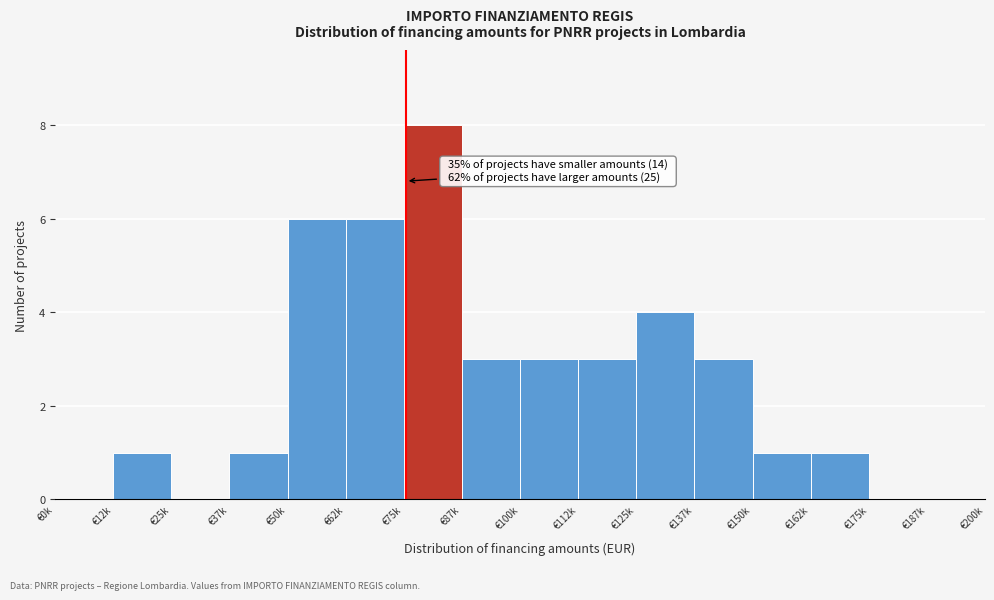

Reading left to right, extract all data points from this chart.

€0k=0	€12k=1	€25k=0	€37k=1	€50k=6	€62k=6	€75k=8	€87k=3	€100k=3	€112k=3	€125k=4	€137k=3	€150k=1	€162k=1	€175k=0	€187k=0